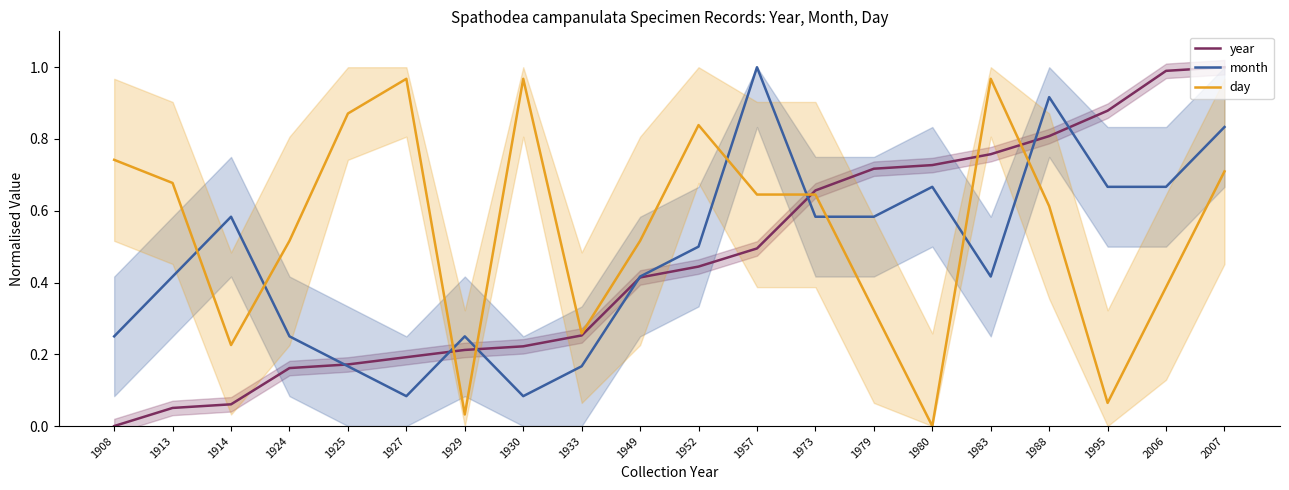

At which label is day closest to 0?

1980